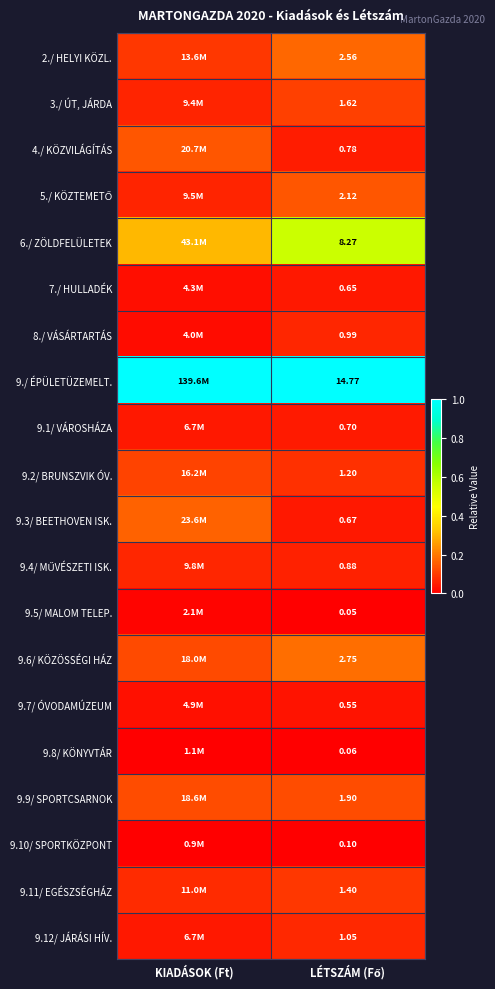

At which label does 9.10/ SPORTKÖZPONT reach its minimum?

KIADÁSOK (Ft)